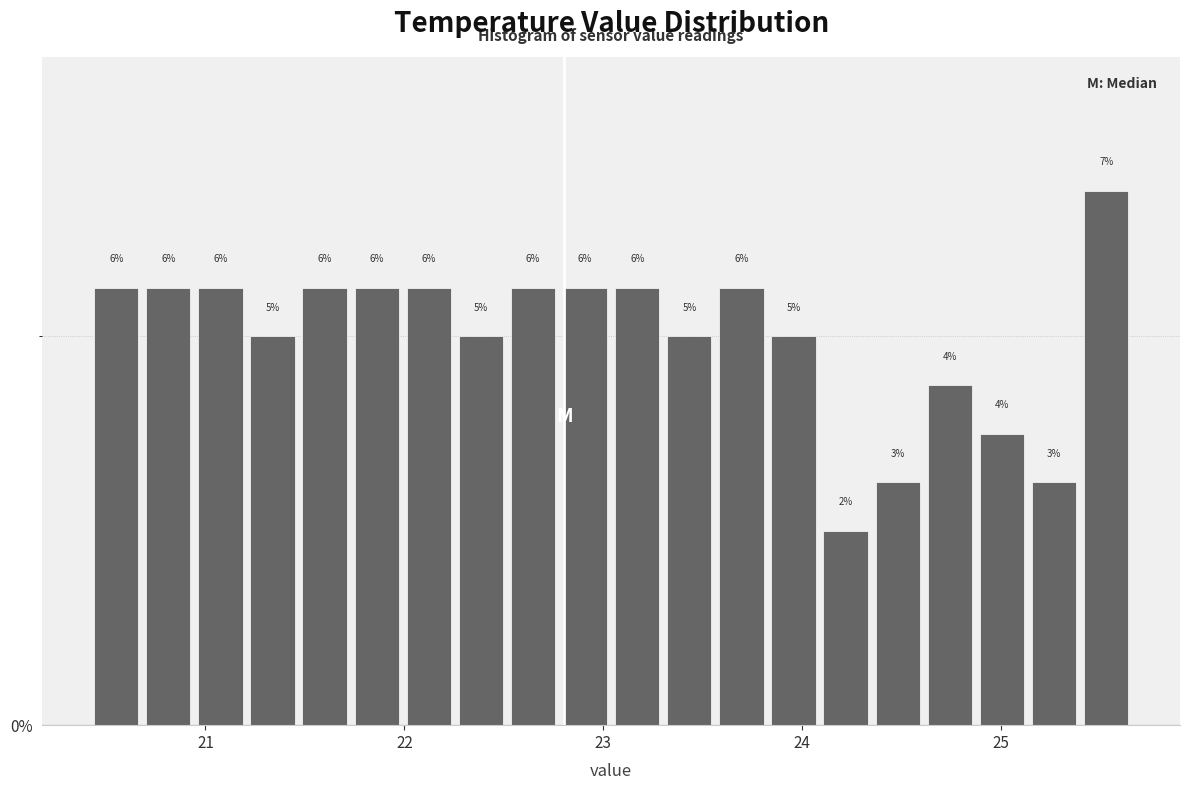

Around what value on the x-axis is the tallest bar? Give the approximate position of its centre, as read against the axis.

25.5